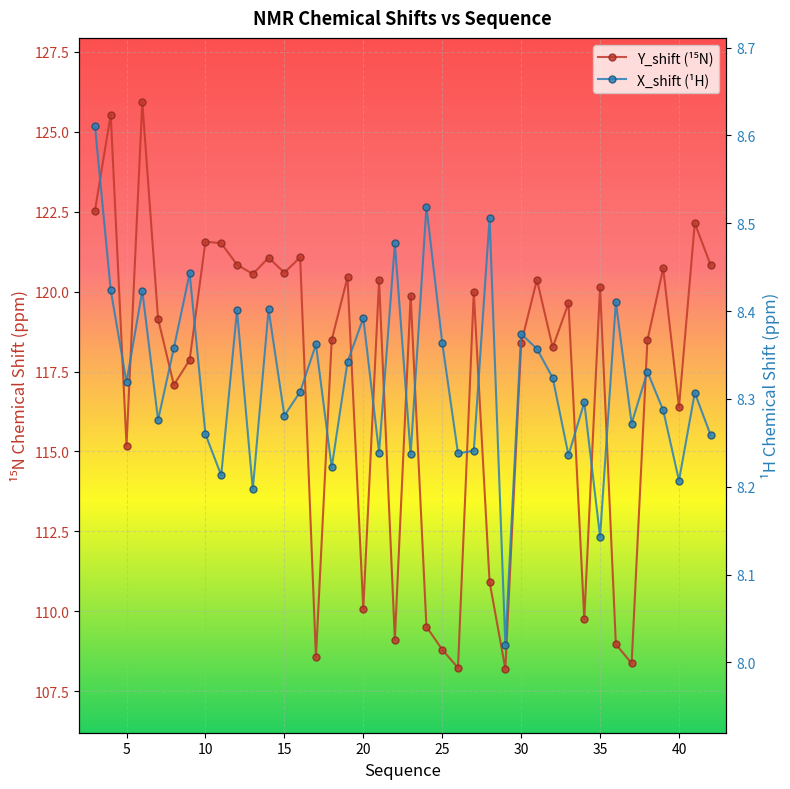

True or false: X_shift has a value of 3.2 at 39.

False